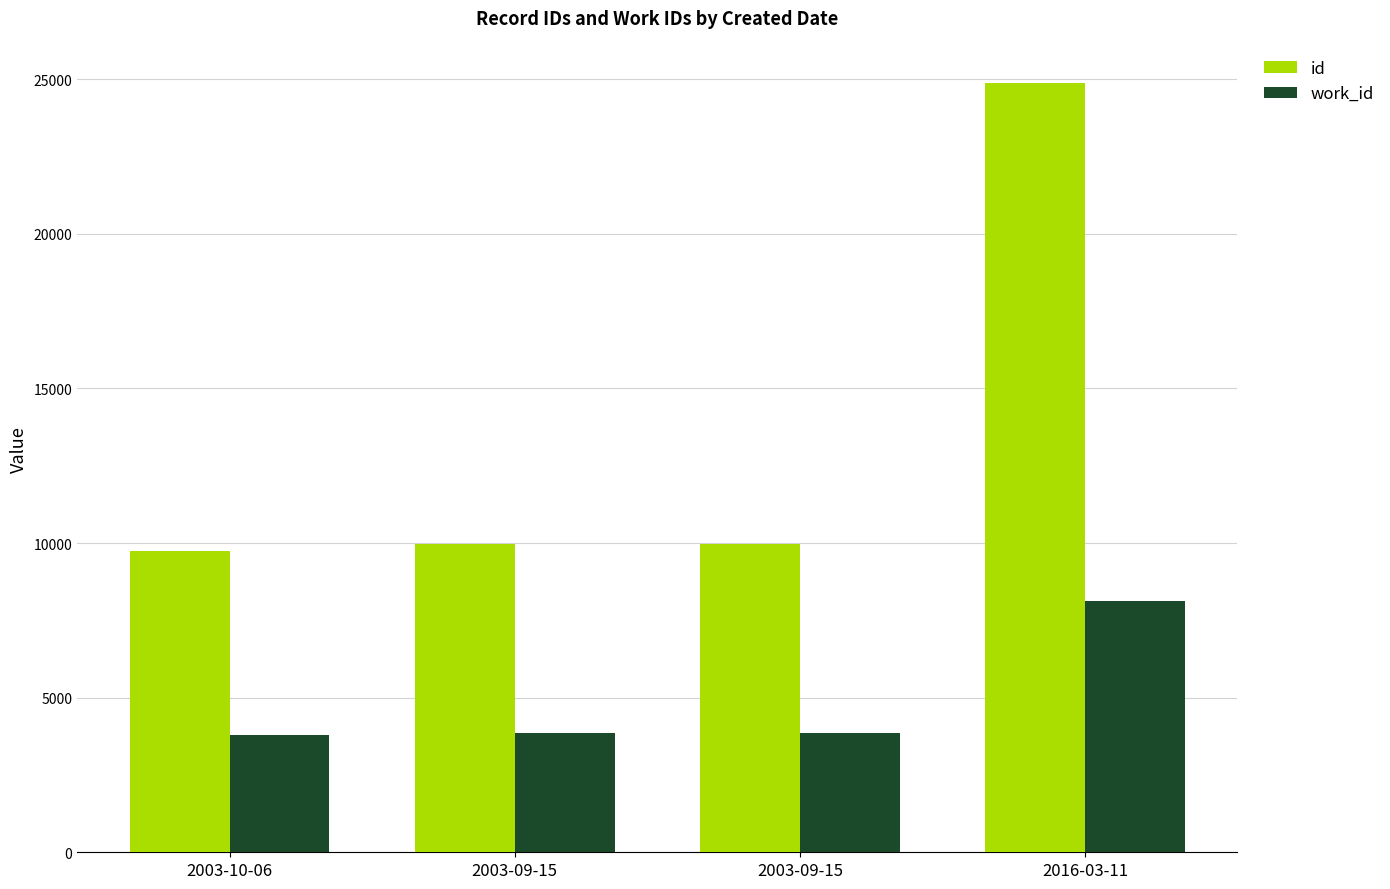

What is the label of the 3rd bar from the left?

2003-09-15